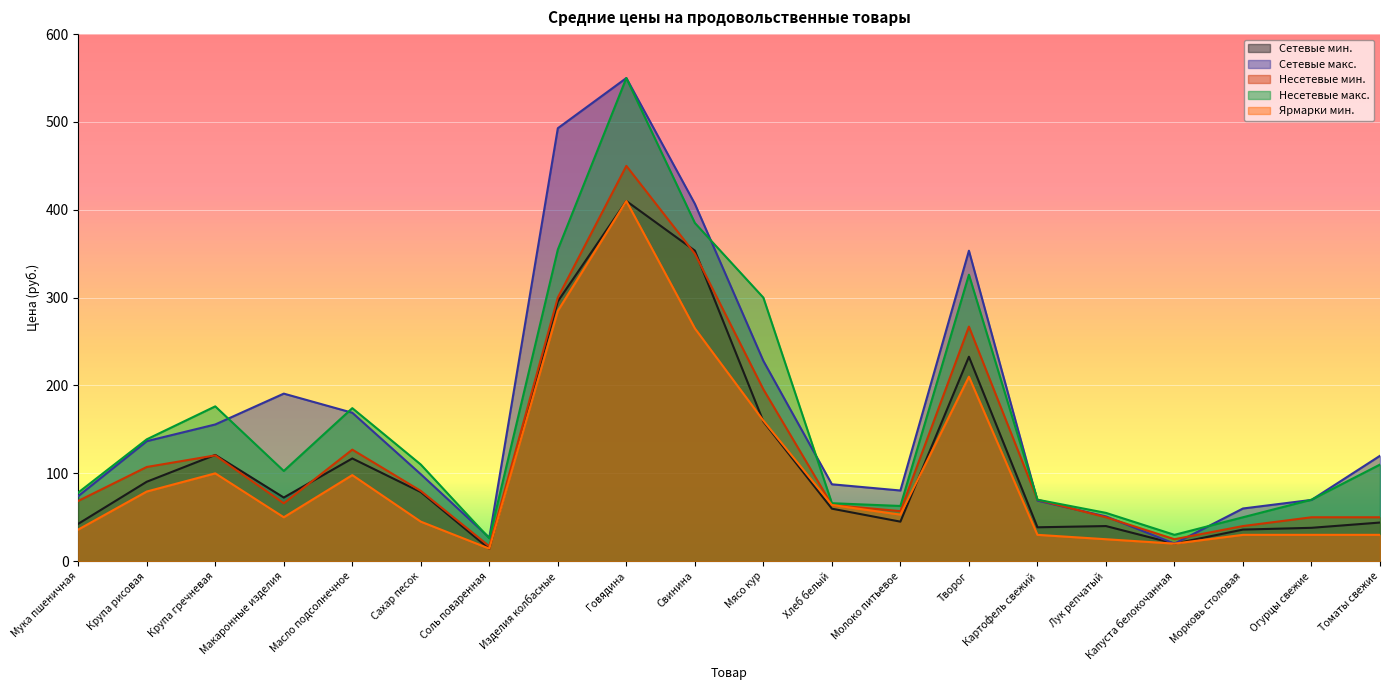

True or false: Несетевые макс. has a value of 539.1 at Мясо кур.

False